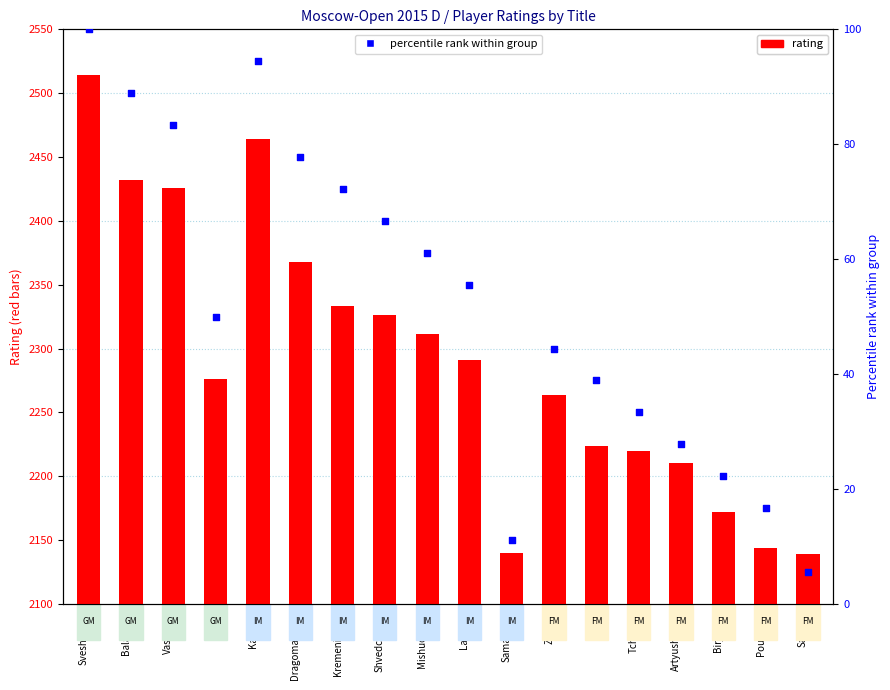

At which category is the sum across all series the highest?

Sveshnikov